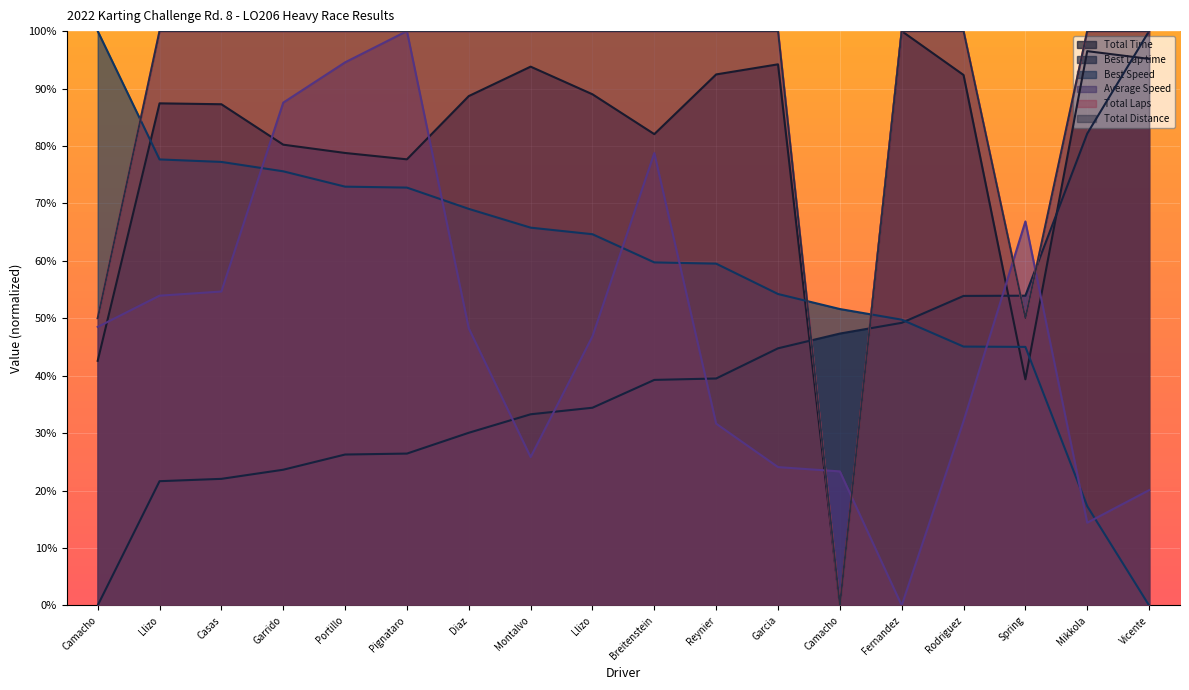

Between Portillo and Garcia, which is larger?

Garcia